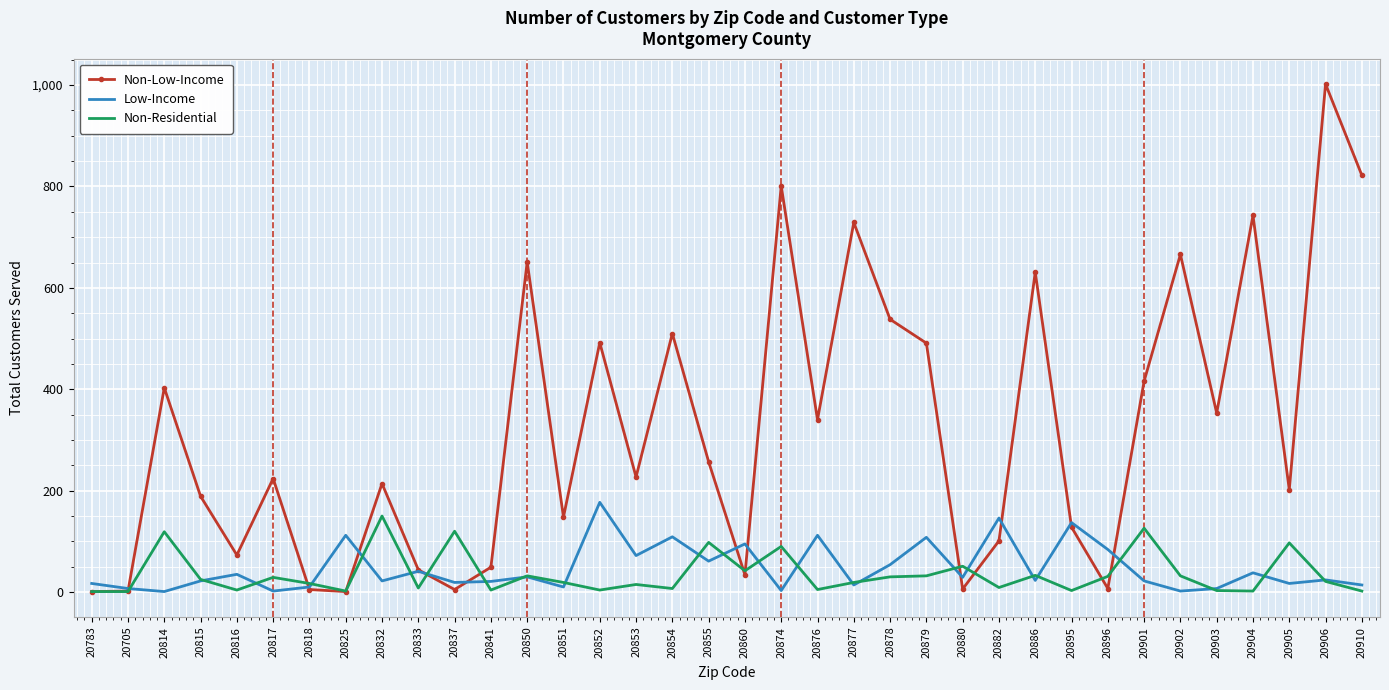

True or false: Non-Residential has more than 0 interior local peaks.

True